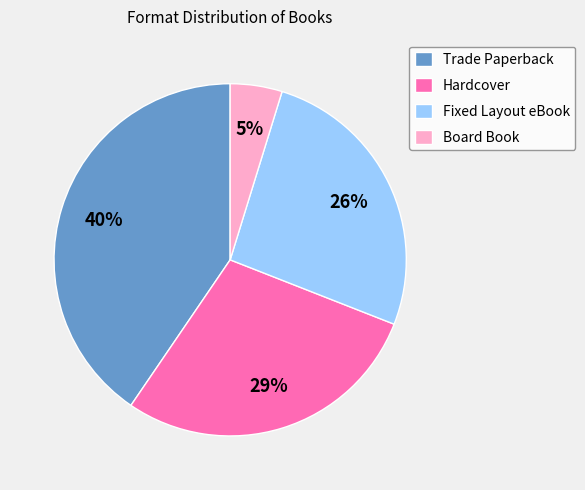

Which has a higher value, Trade Paperback or Hardcover?

Trade Paperback